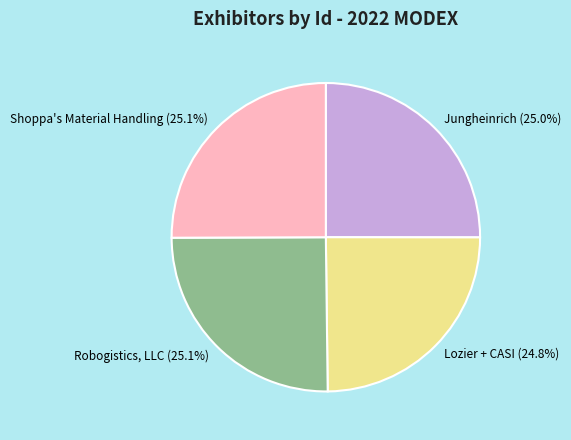

To the nearest percent, what percentage of the pie is Robogistics, LLC?

25%